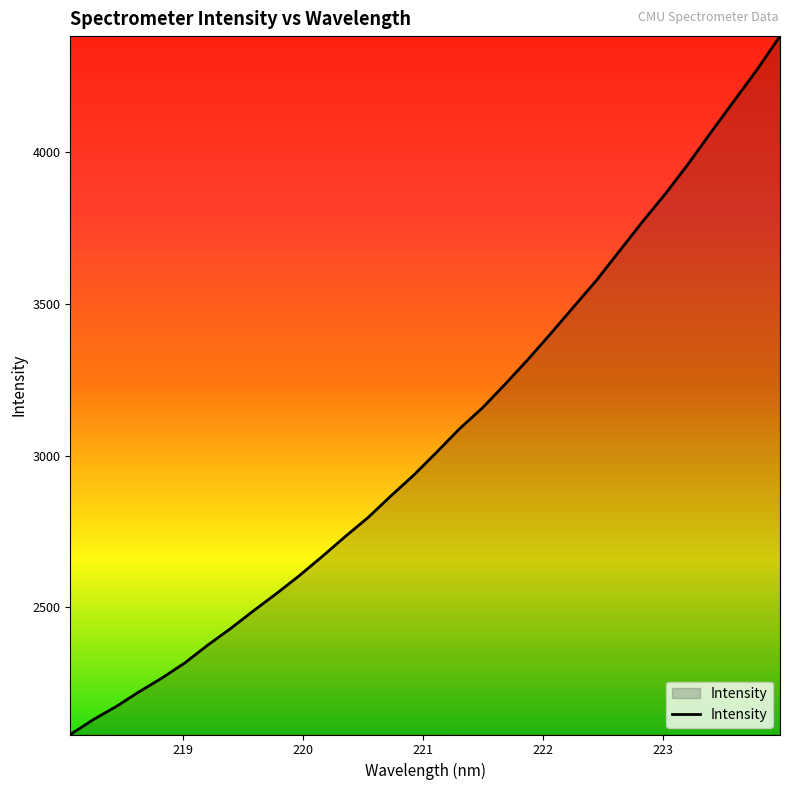

What is the minimum value shown in the chart?

2081.0